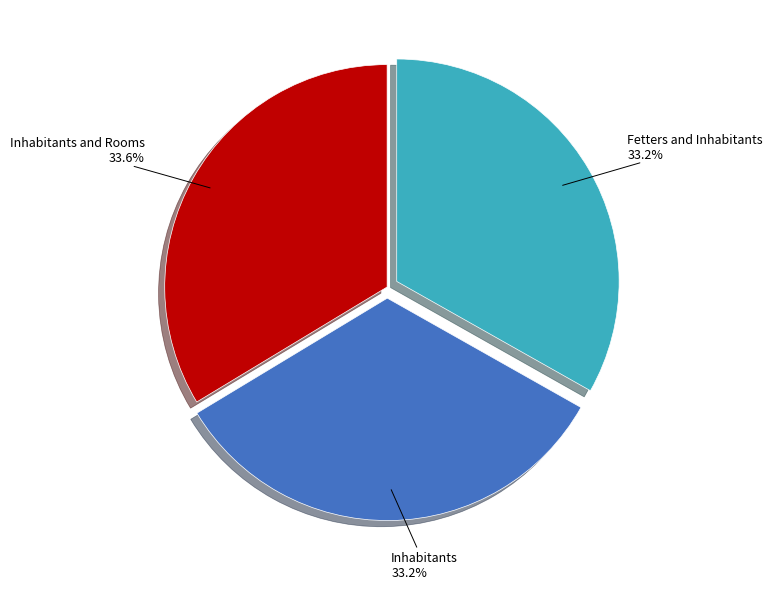

Is it true that Fetters and Inhabitants is 20% of the pie?

False